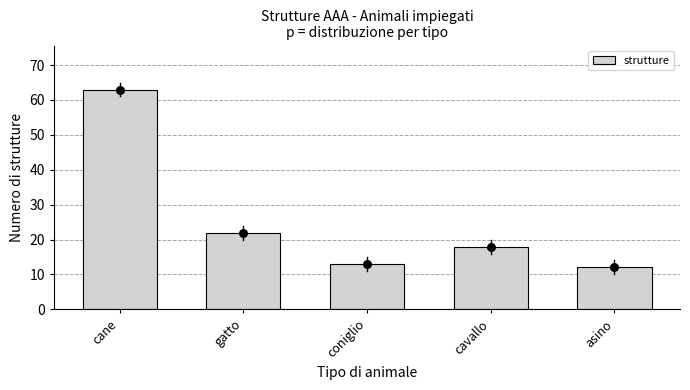

Which has a higher value, asino or coniglio?

coniglio